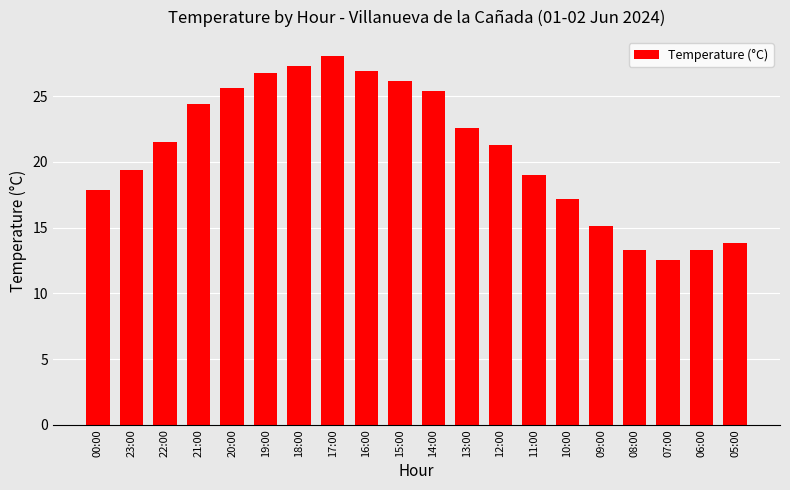

At which label is the value closest to 20?

23:00